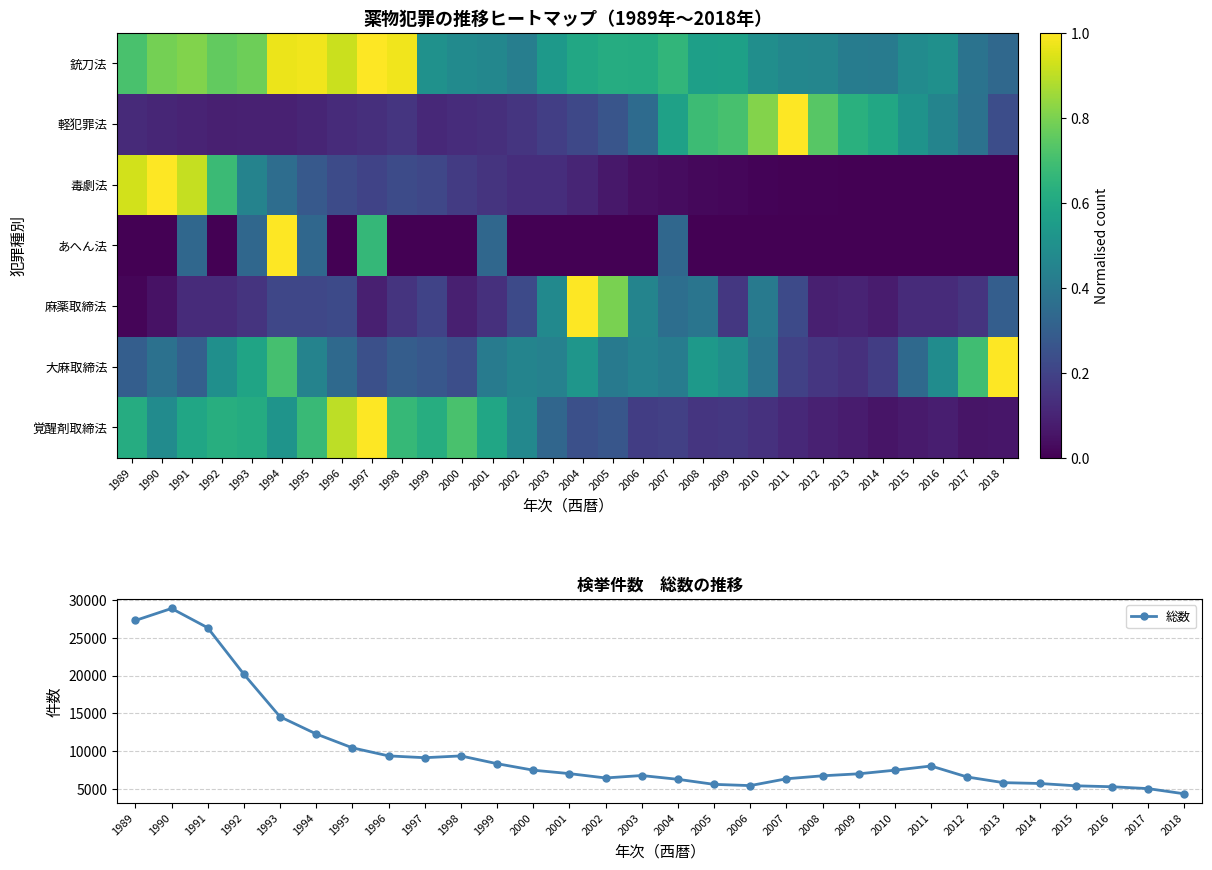

What is the highest value of the 総数 series?

28885